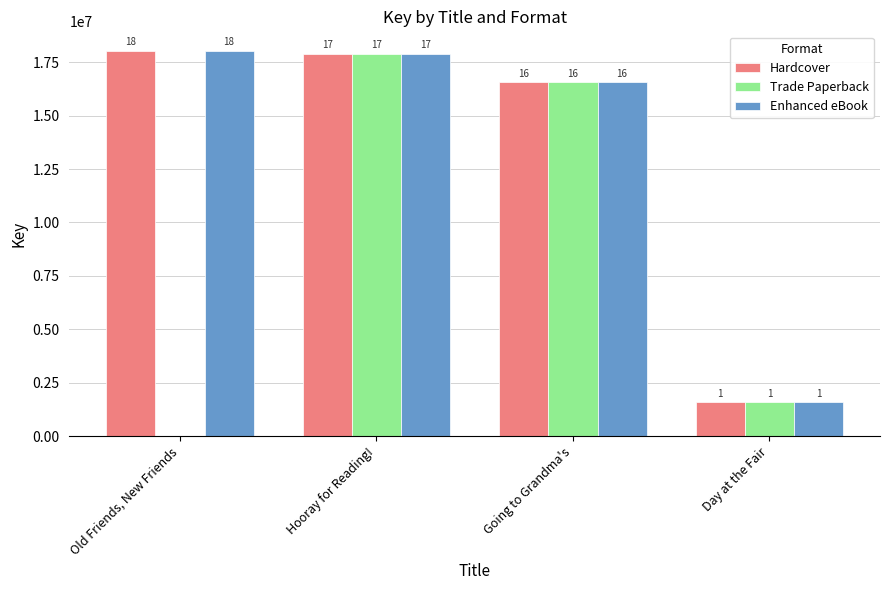

What is the average value of the Enhanced eBook series?

13524077